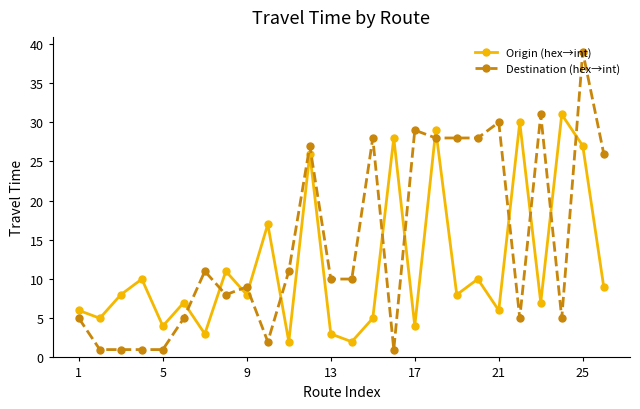

What is the difference between the second highest and second lowest values in the Destination (hex→int) series?

30